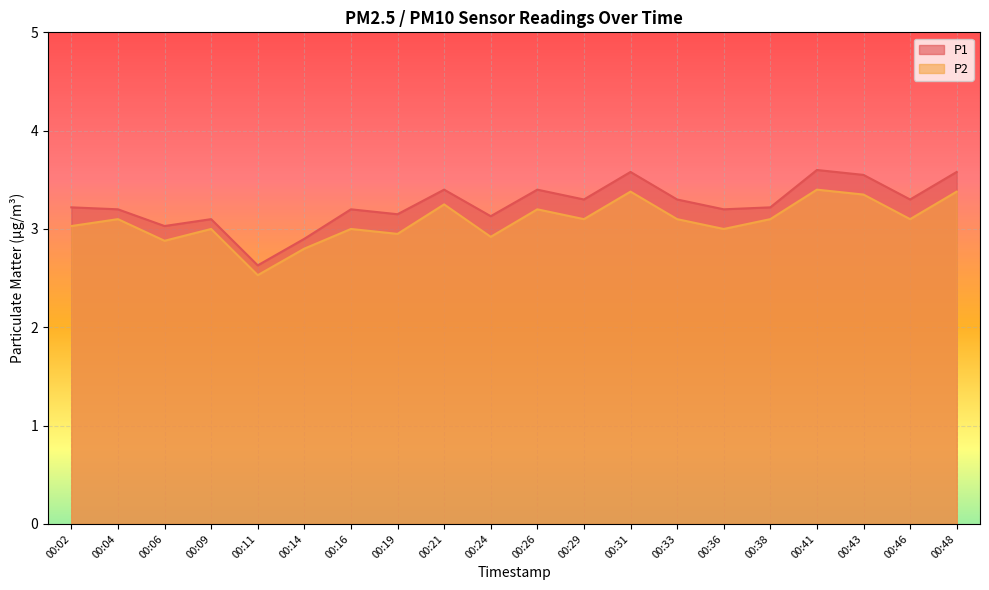

What are all the series names shown in the legend?

P1, P2